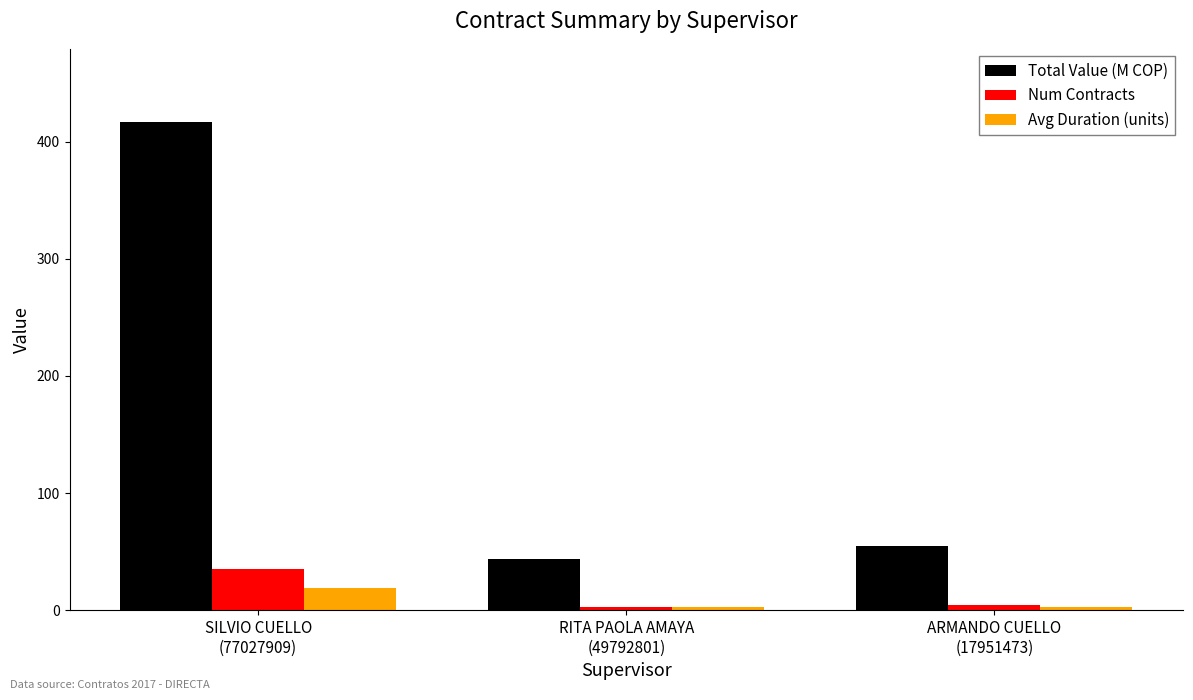

Count the number of data series in this chart.

3